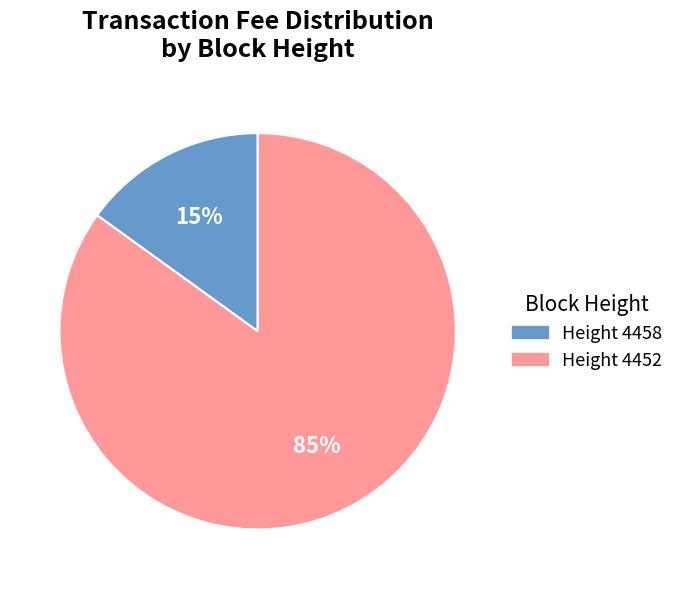

Which slice is the largest?

Height 4452